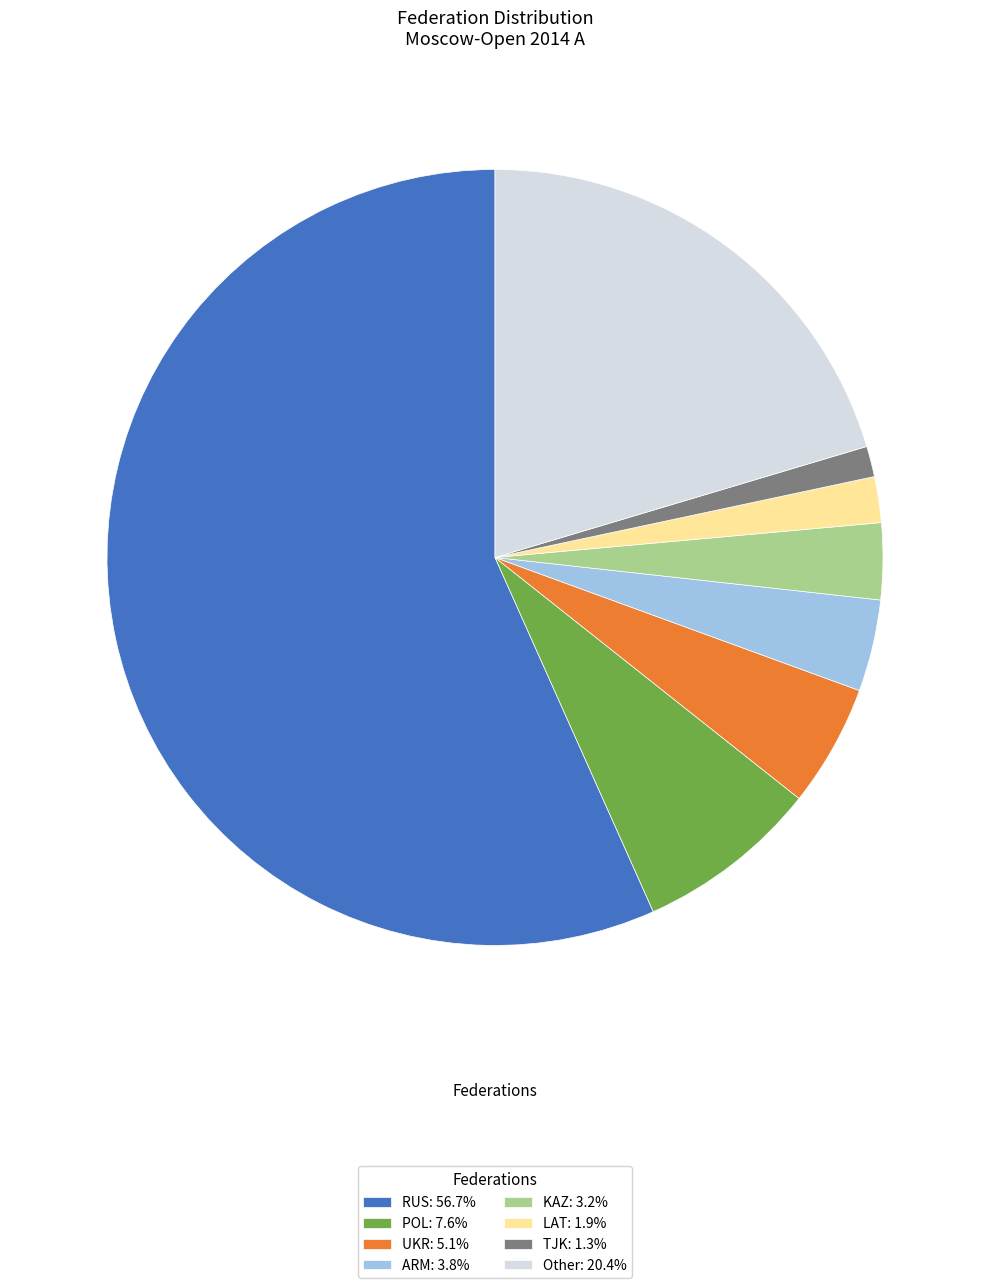

Is the sum of KAZ and RUS greater than half?

Yes